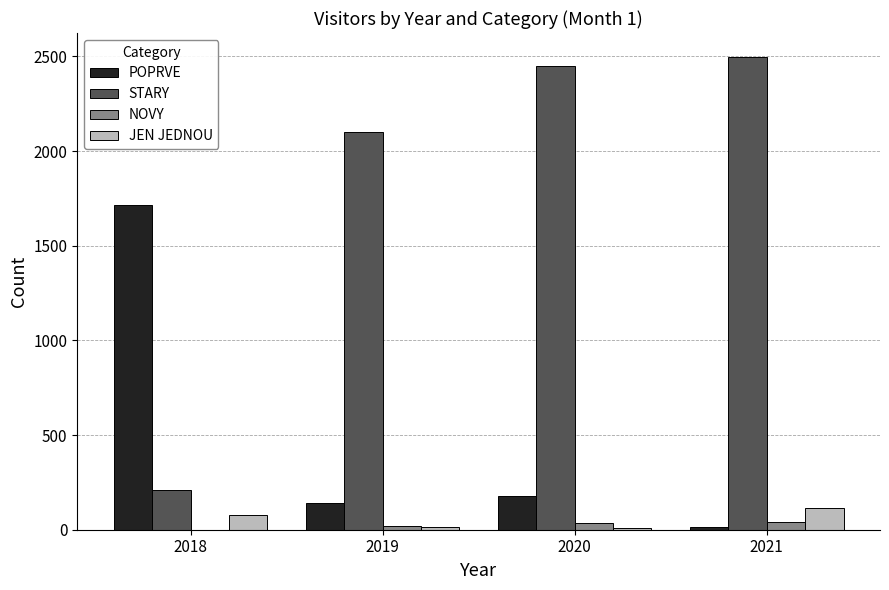

What is the sum of the POPRVE values at 2018 and 2020?

1892